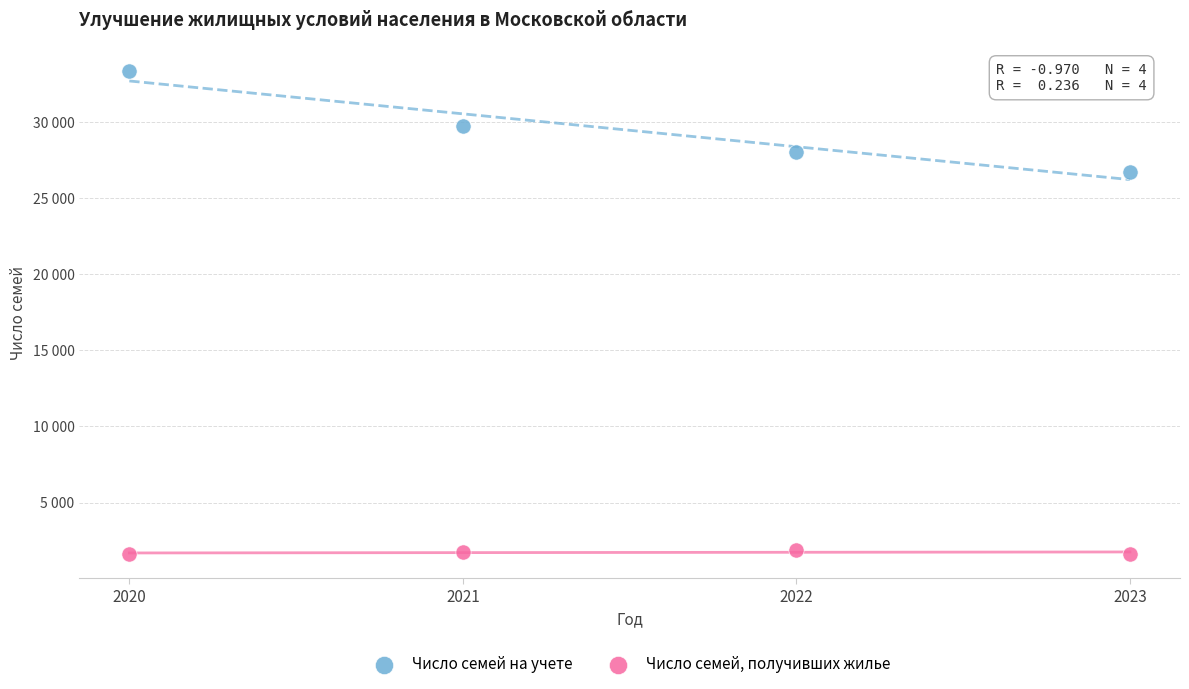

Which series reaches the maximum Y coordinate?

Число семей на учете